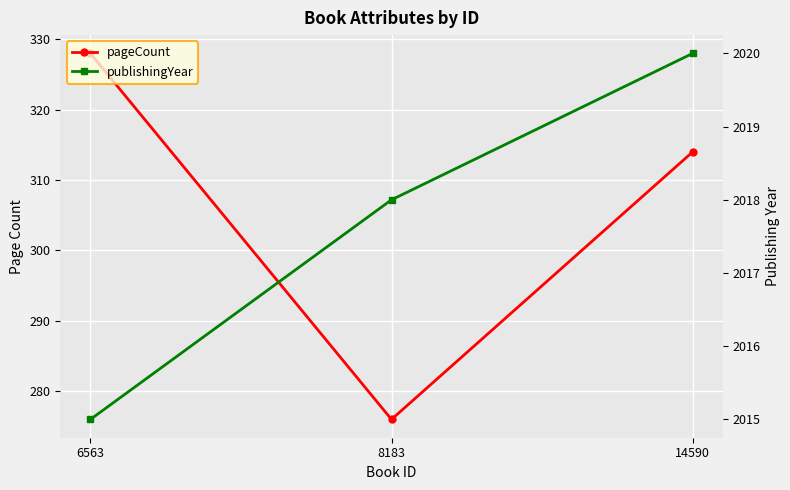

What are all the series names shown in the legend?

pageCount, publishingYear